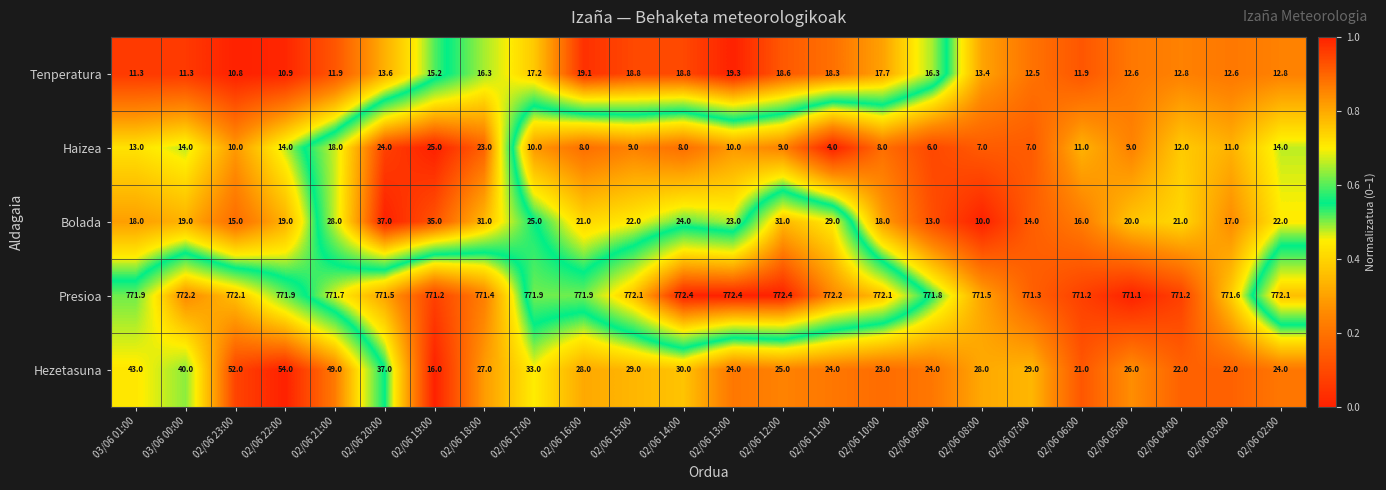

The value of Tenperatura at 02/06 04:00 is 12.8. True or false?

True